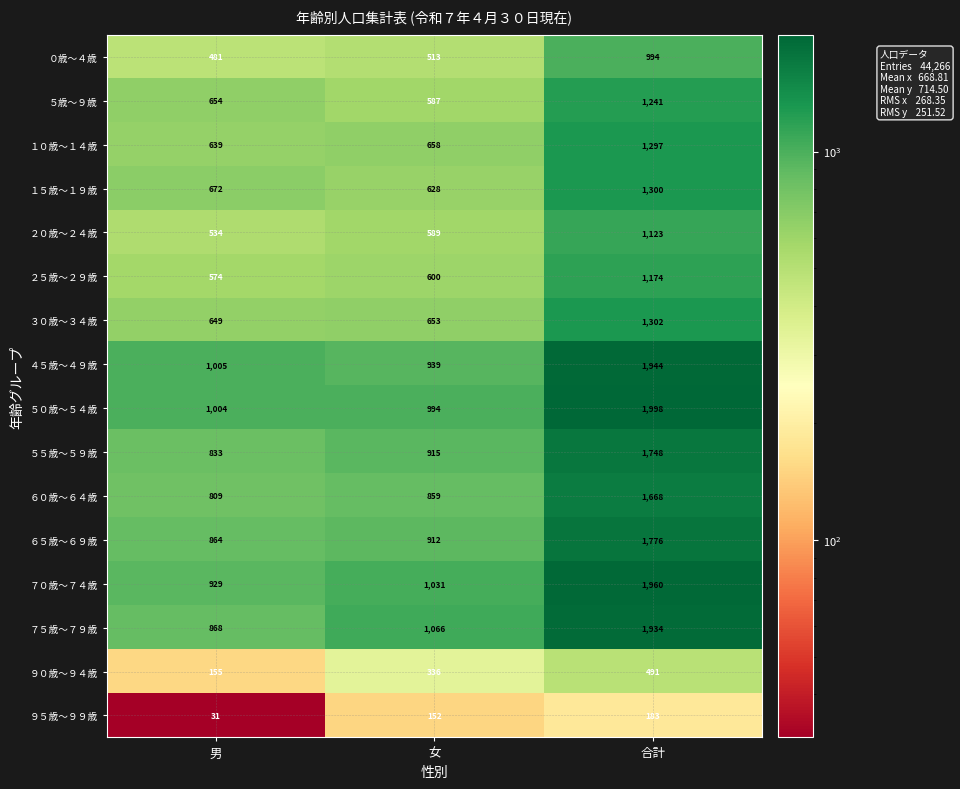

What is the total value across all series at 女?

11432